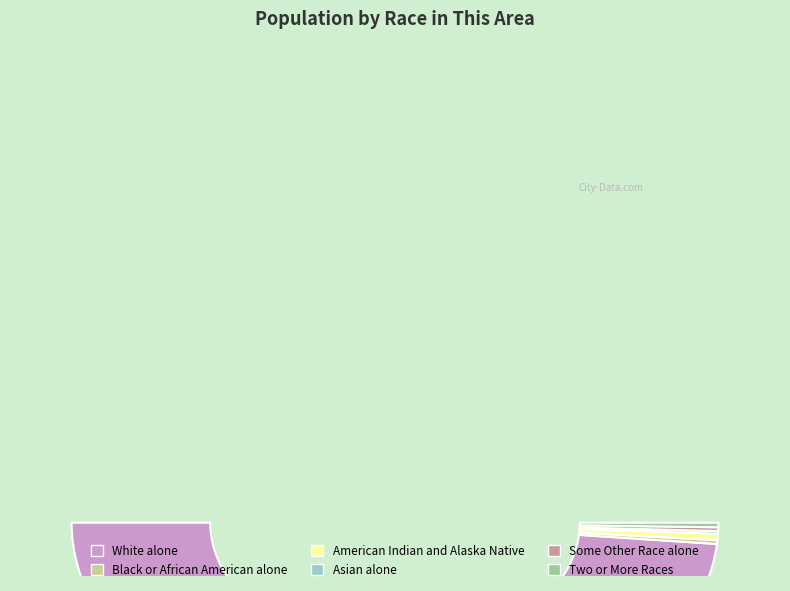

Is it true that Some Other Race alone is 11% of the pie?

False